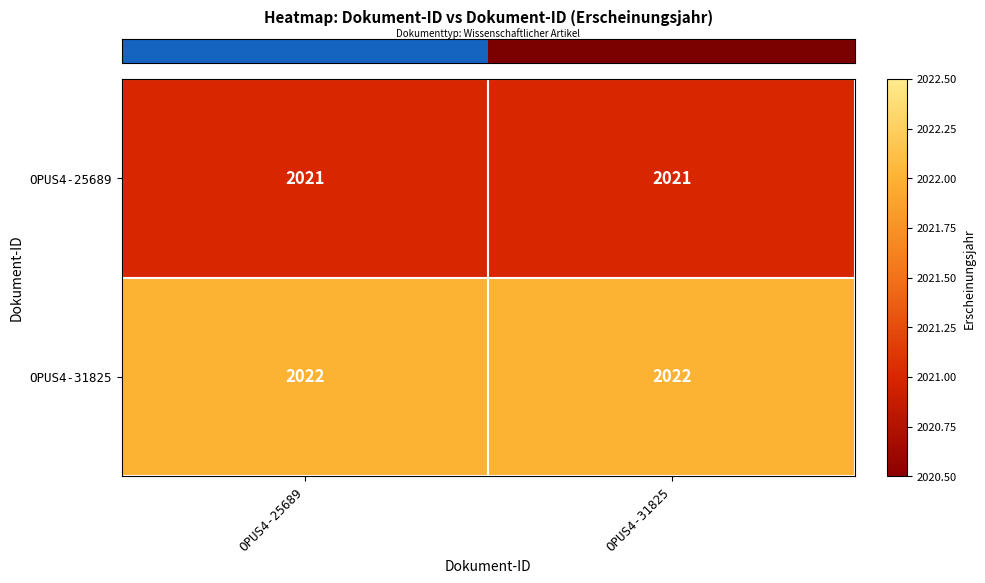

What is the smallest value displayed?

2021